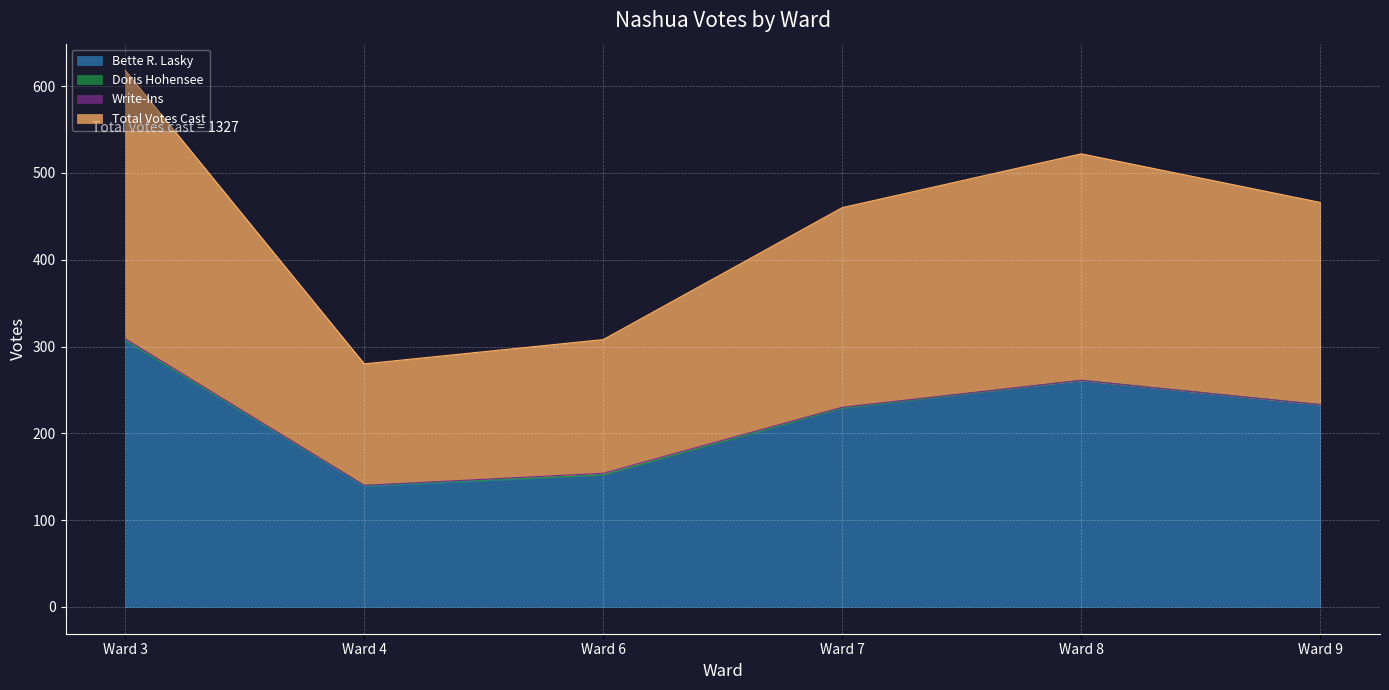

The value of Total Votes Cast at Ward 7 is 320. True or false?

False